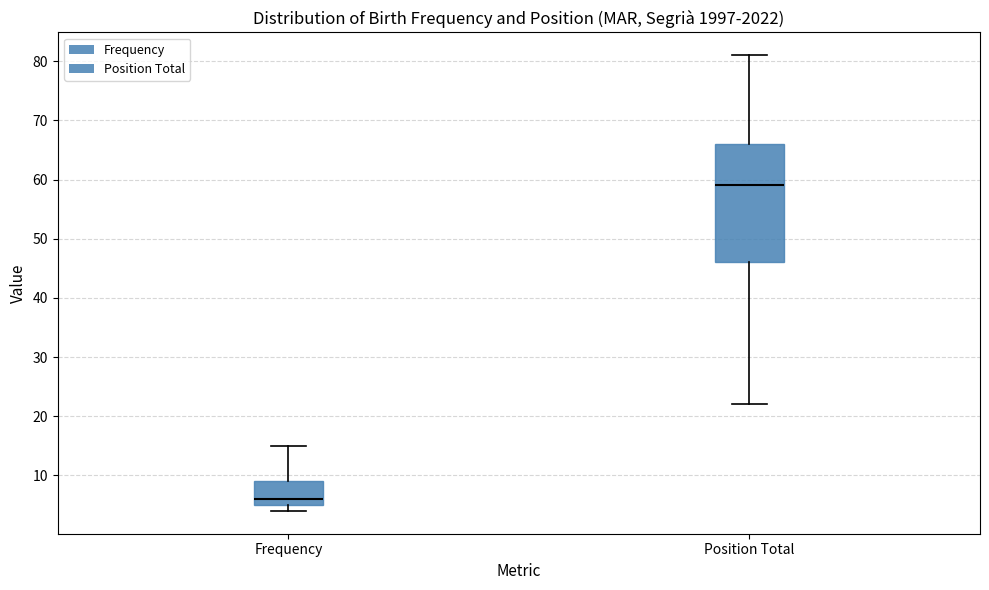

Which box has the highest median line?

Position Total